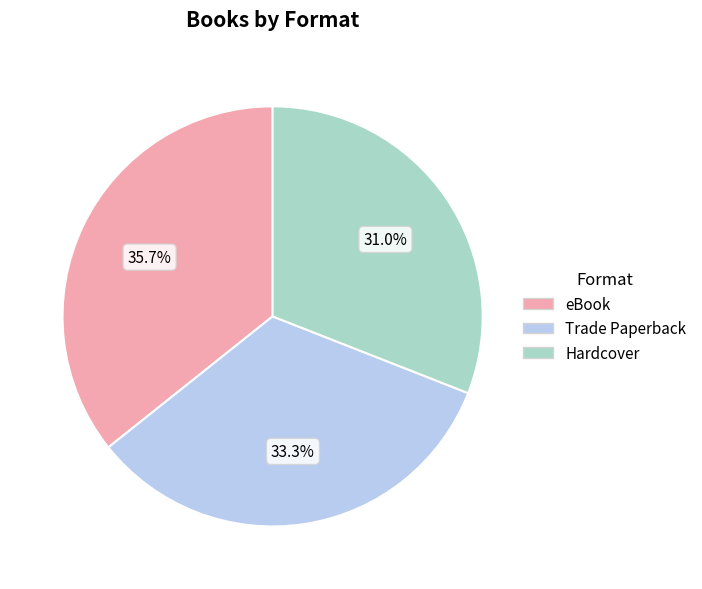

What is the total percentage of Hardcover and Trade Paperback?

64.3%